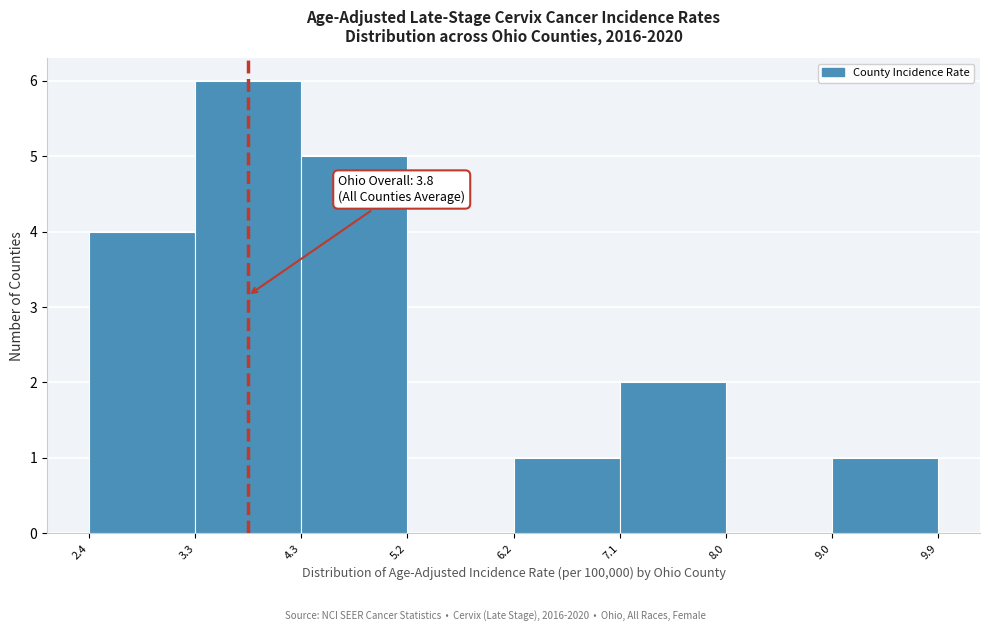

Which range on the x-axis has the tallest bar?

3.3 to 4.3